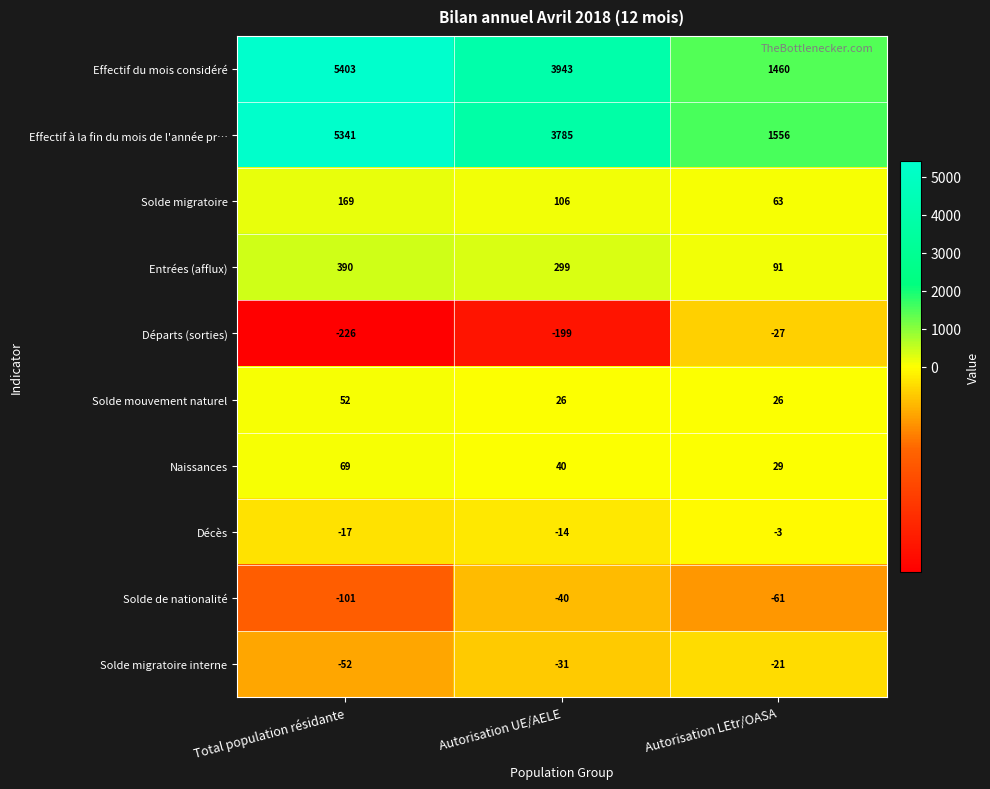

How many data points in Décès are above -14?

1